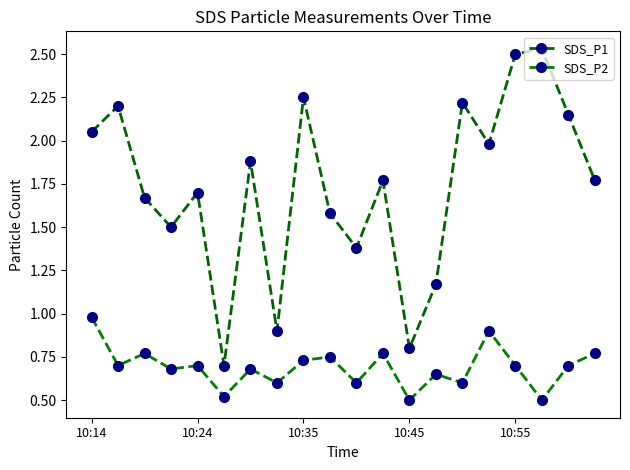

At how many categories does at least one series exceed 1?

17